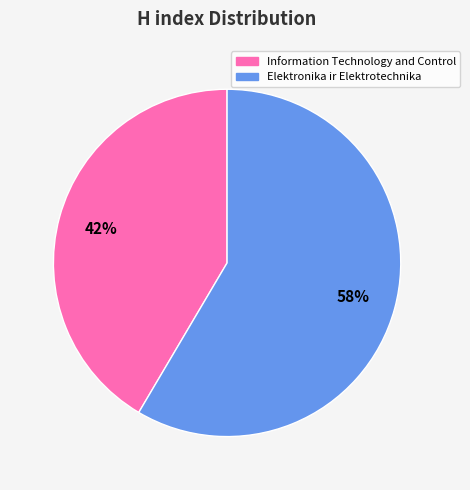

To the nearest percent, what percentage of the pie is Elektronika ir Elektrotechnika?

58%